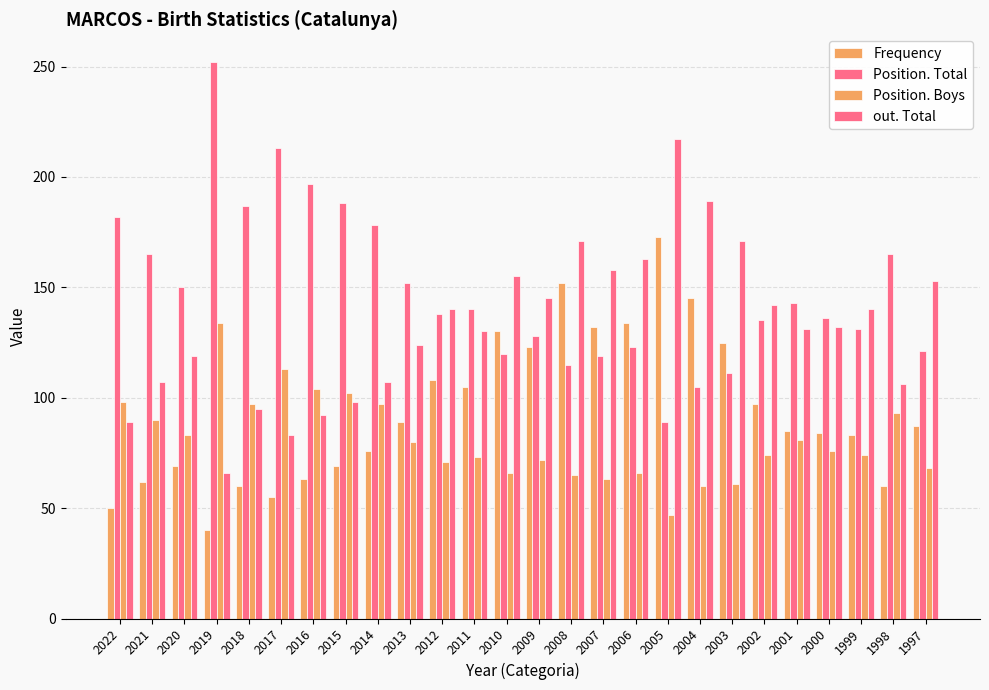

How many bars are there in each group?

4